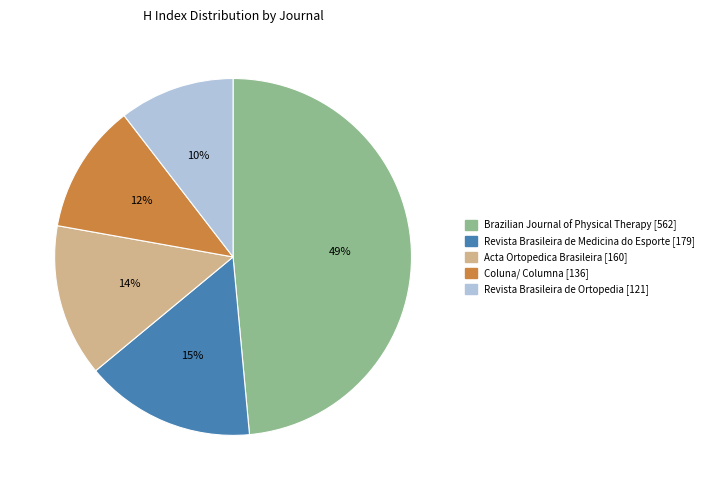

The Revista Brasileira de Ortopedia slice represents 24% of the pie. True or false?

False